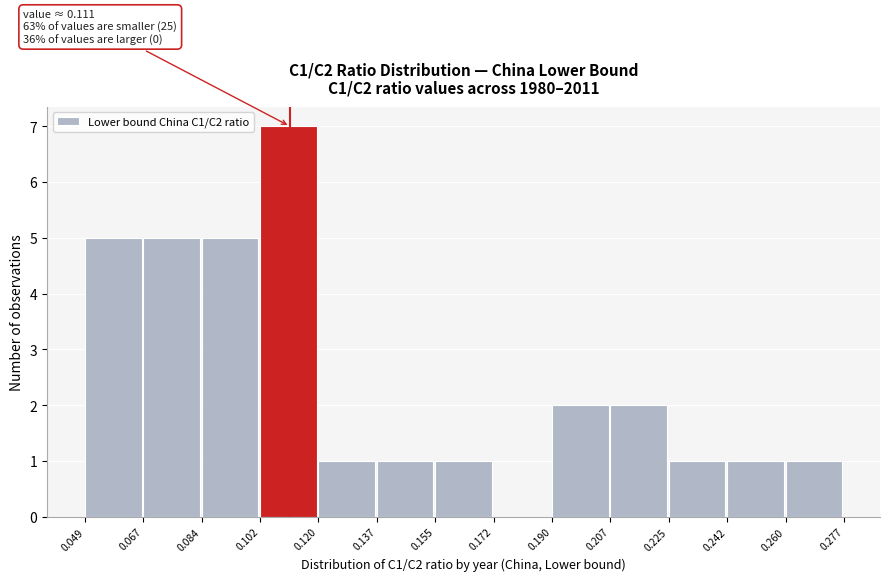

Over which range of the x-axis is the bar tallest?

0.102 to 0.120